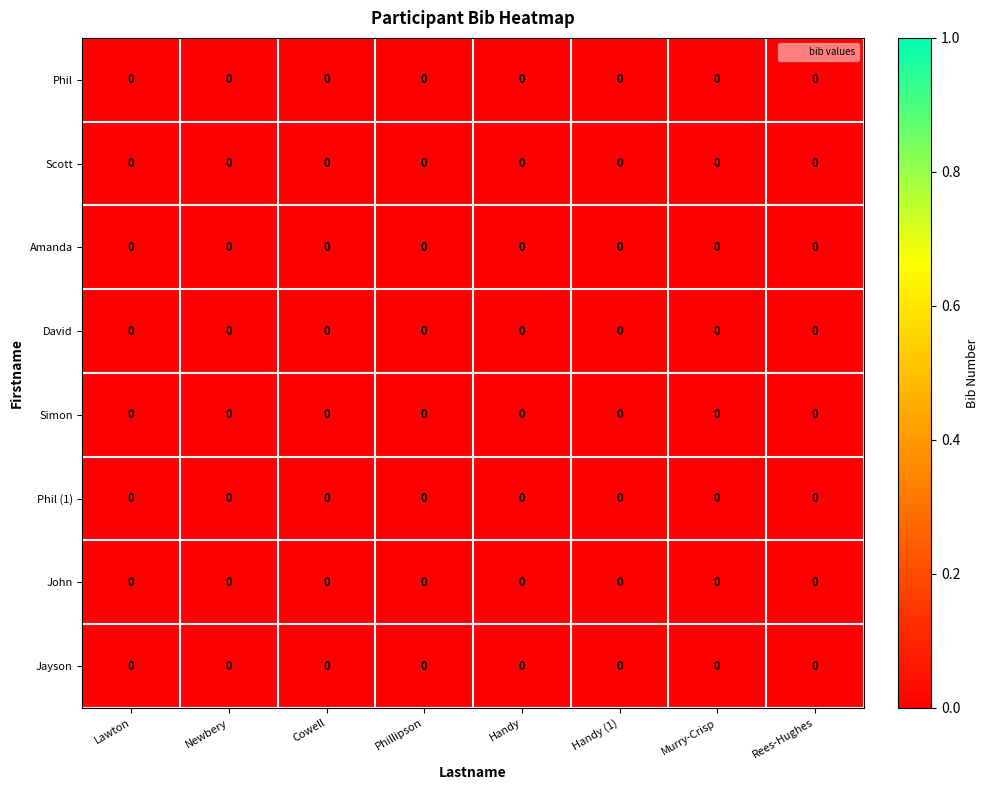

At which category is the sum across all series the highest?

Lawton